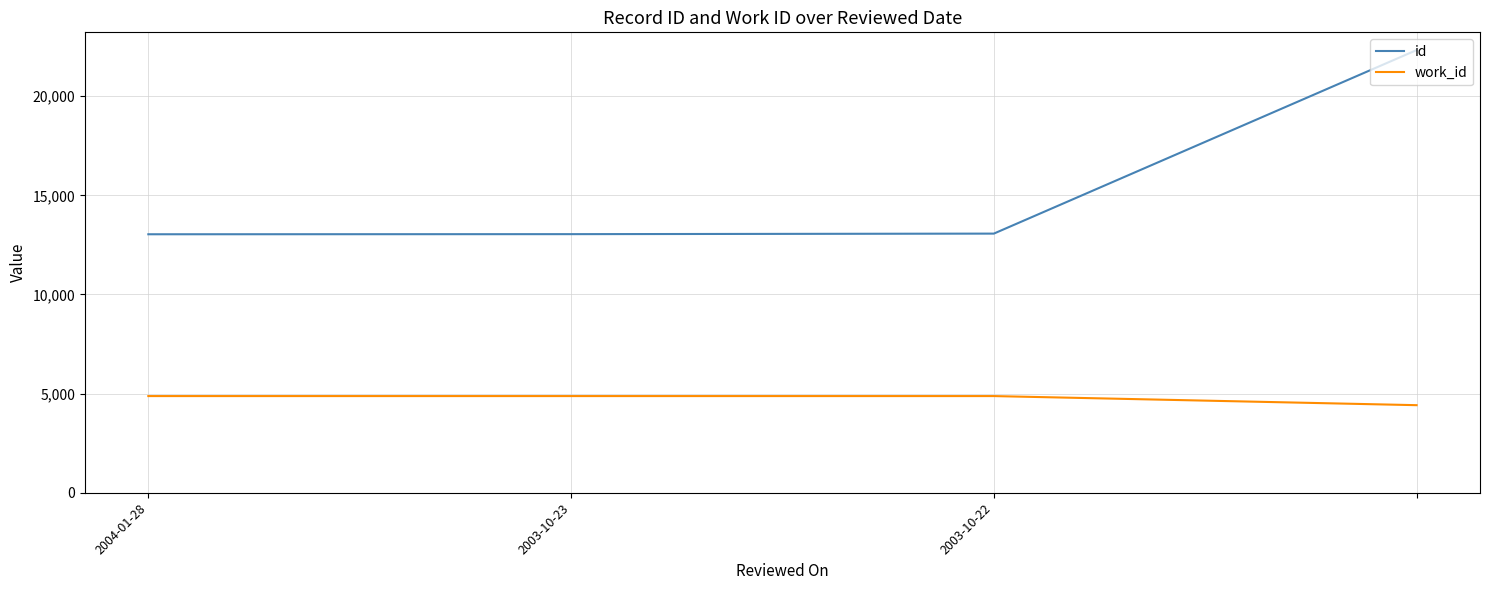

What is the difference between the maximum and second lowest values in the id series?

9282